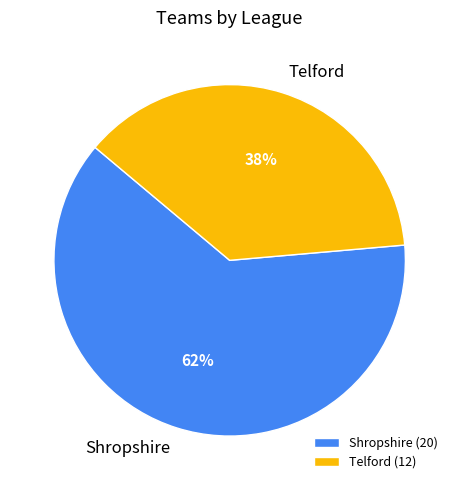

Which slice is the largest?

Shropshire